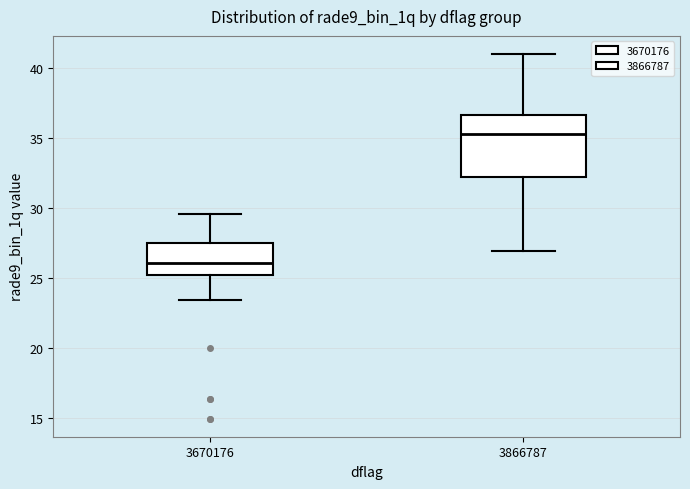

Which box has the lowest median line?

3670176